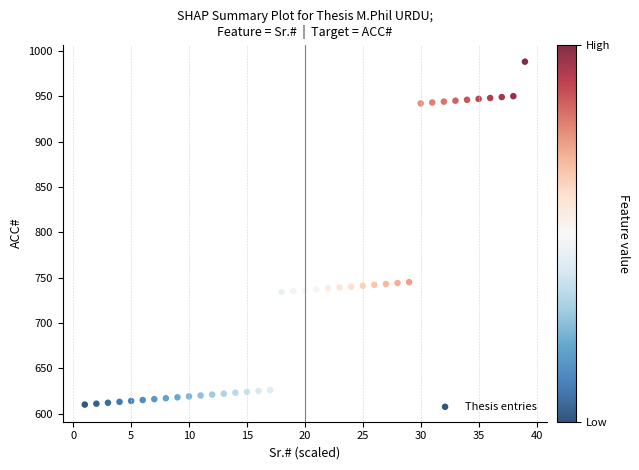

What is the range of X values (max minus min)?

38